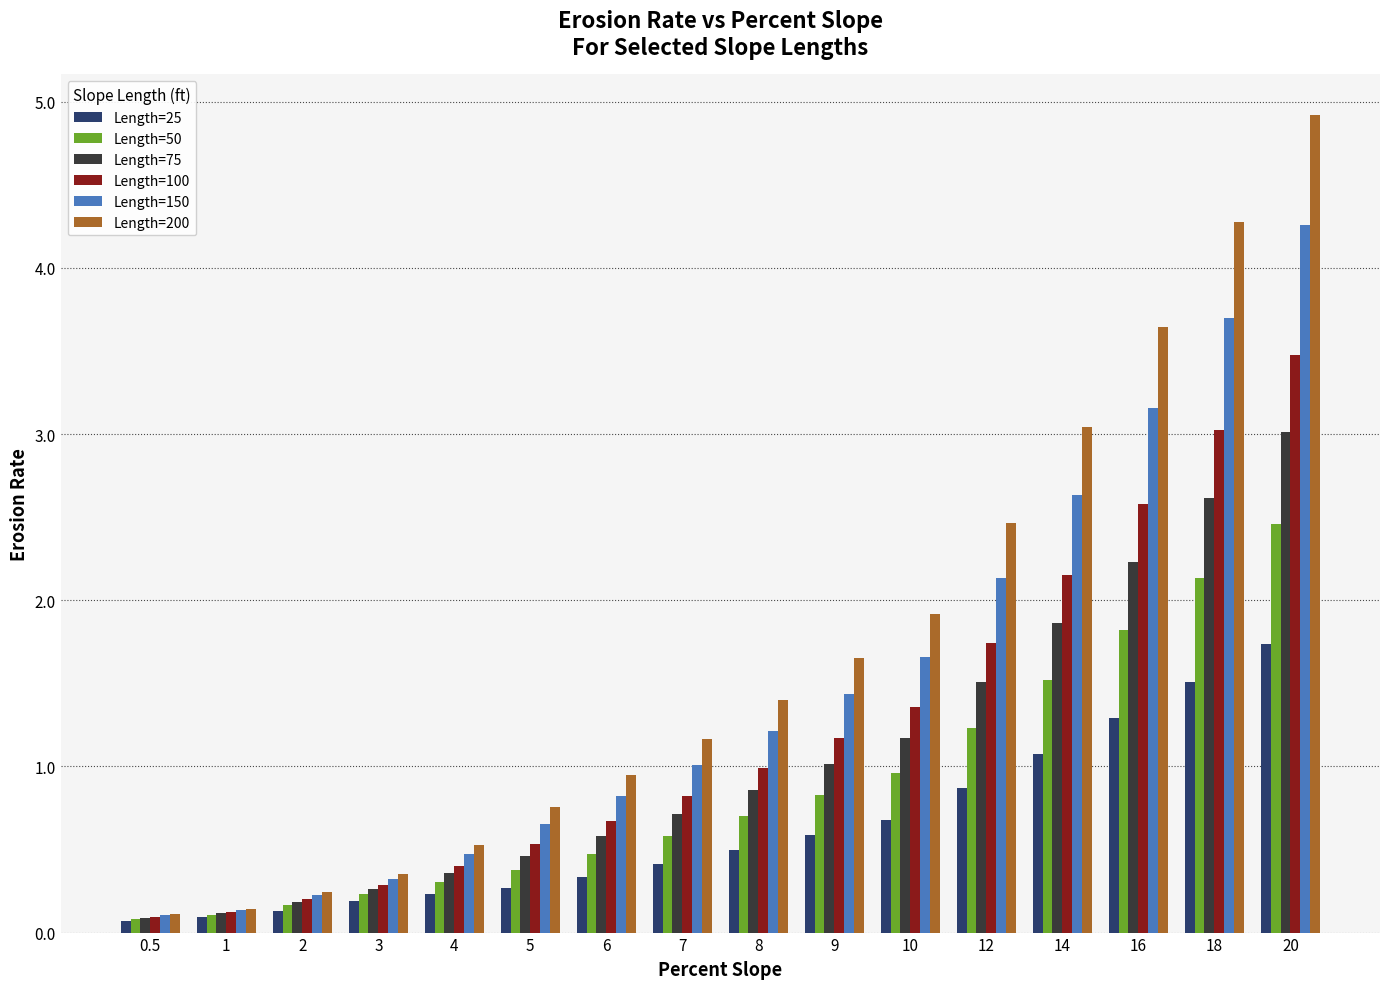

Read the Length=75 value at 12.

1.5